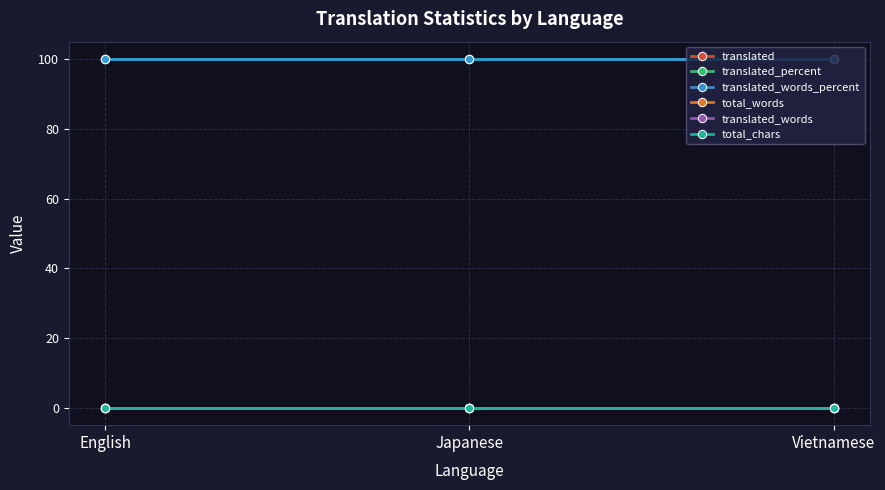

List the series in order of their peak value, highest first.

translated_percent, translated_words_percent, translated, total_words, translated_words, total_chars